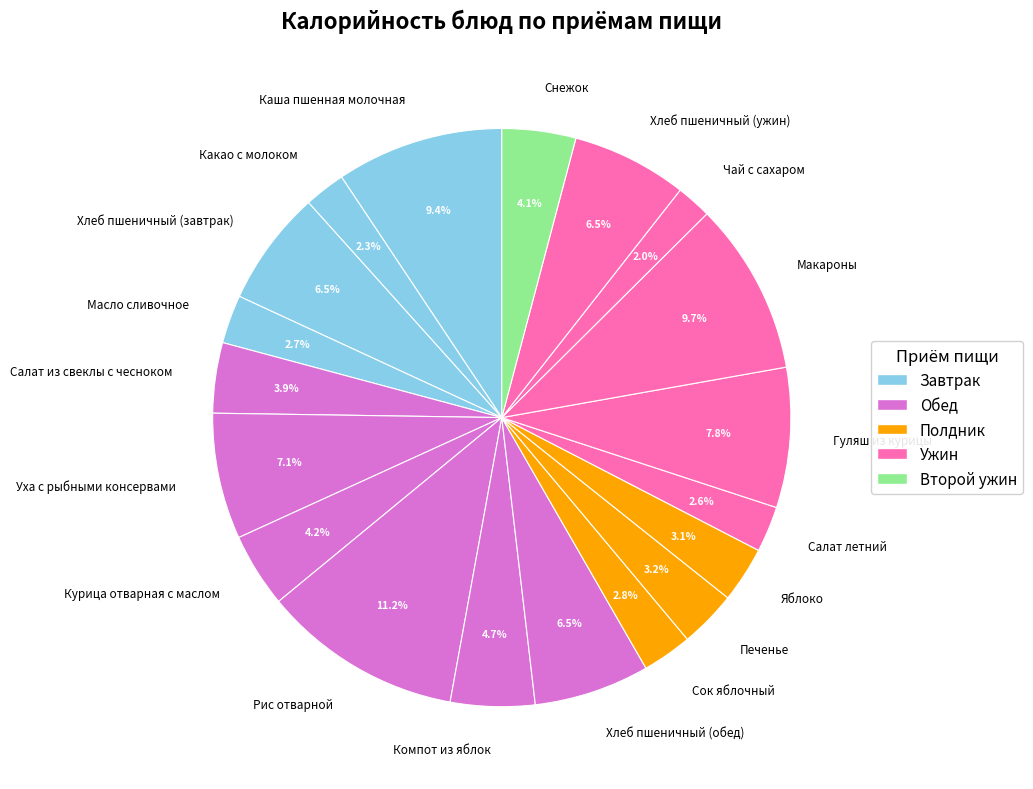

Between Чай с сахаром and Гуляш из курицы, which is larger?

Гуляш из курицы